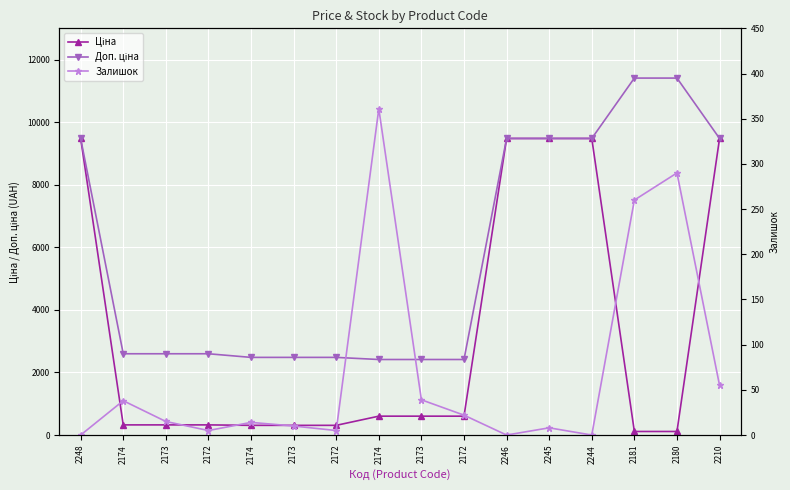

What is the greatest value displayed?

11410.0